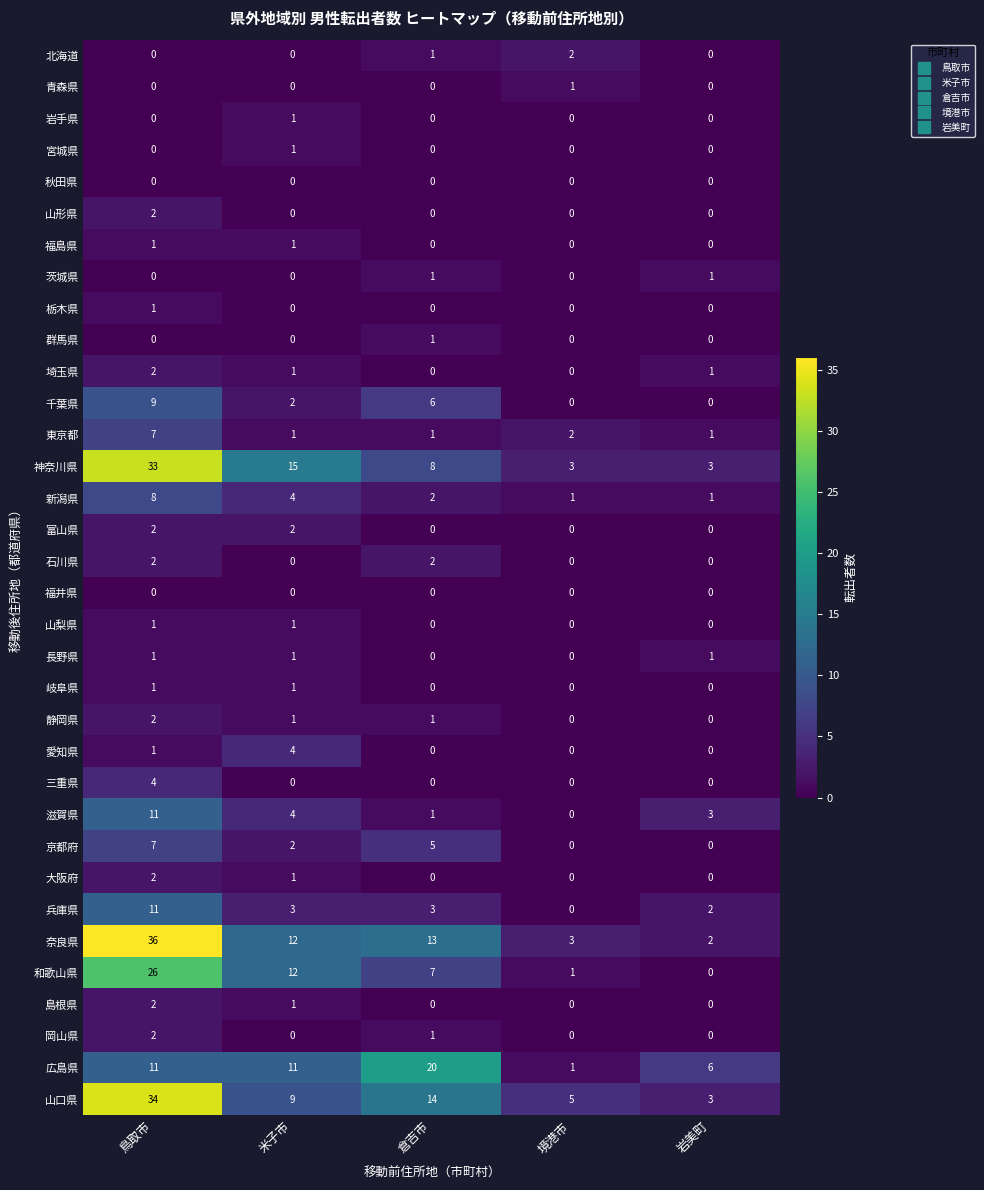

The value of 岐阜県 at 境港市 is 0. True or false?

True